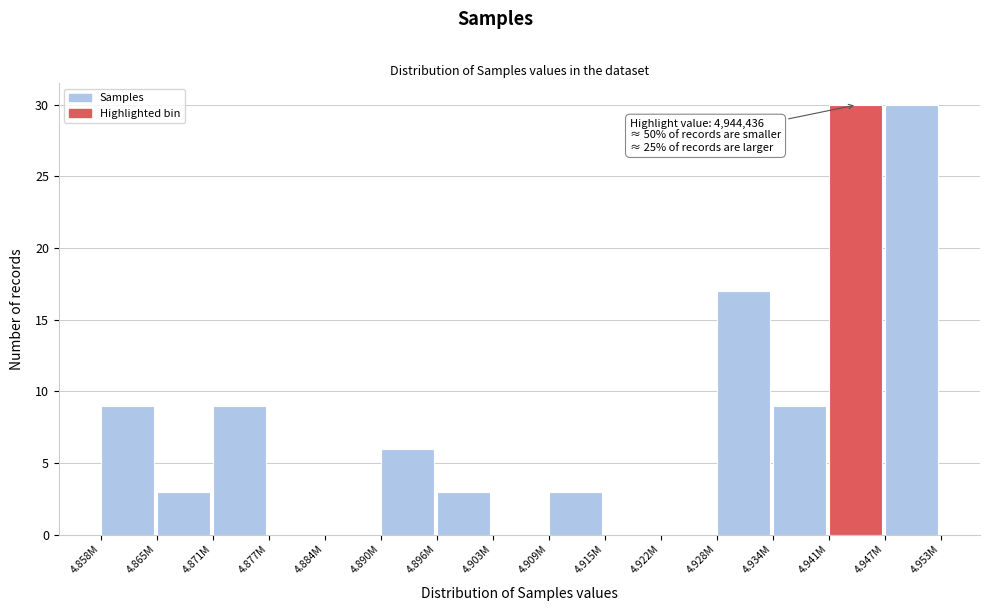

Reading left to right, extract all data points from this chart.

4.858M=9	4.865M=3	4.871M=9	4.877M=0	4.884M=0	4.890M=6	4.896M=3	4.903M=0	4.909M=3	4.915M=0	4.922M=0	4.928M=17	4.934M=9	4.941M=30	4.947M=30